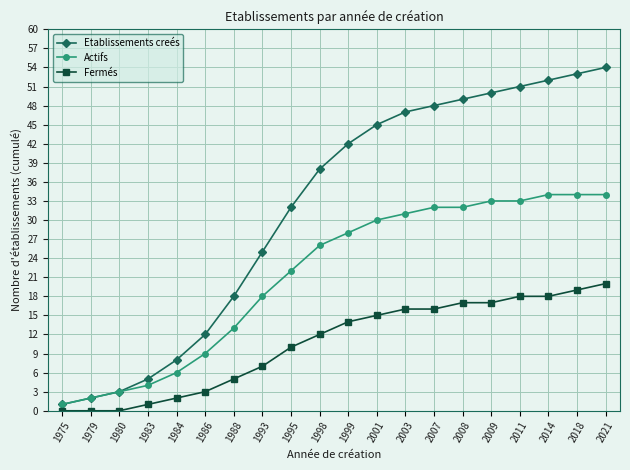

Which series has the largest total across all categories?

Etablissements creés